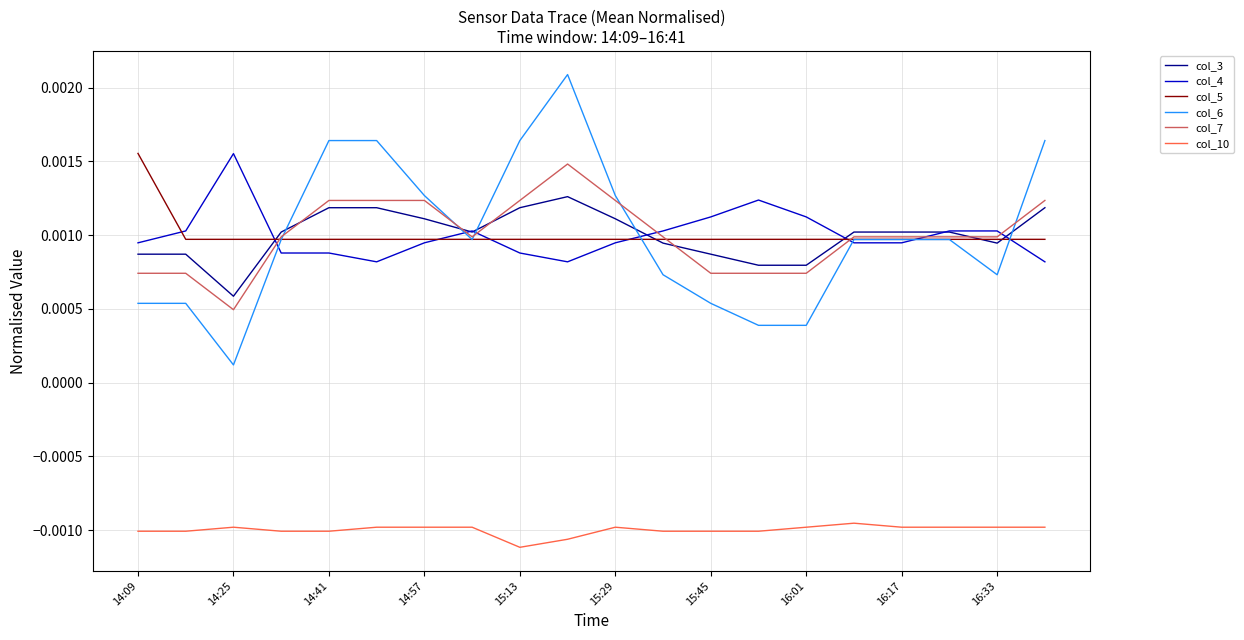

At how many categories does at least one series exceed 0?

20